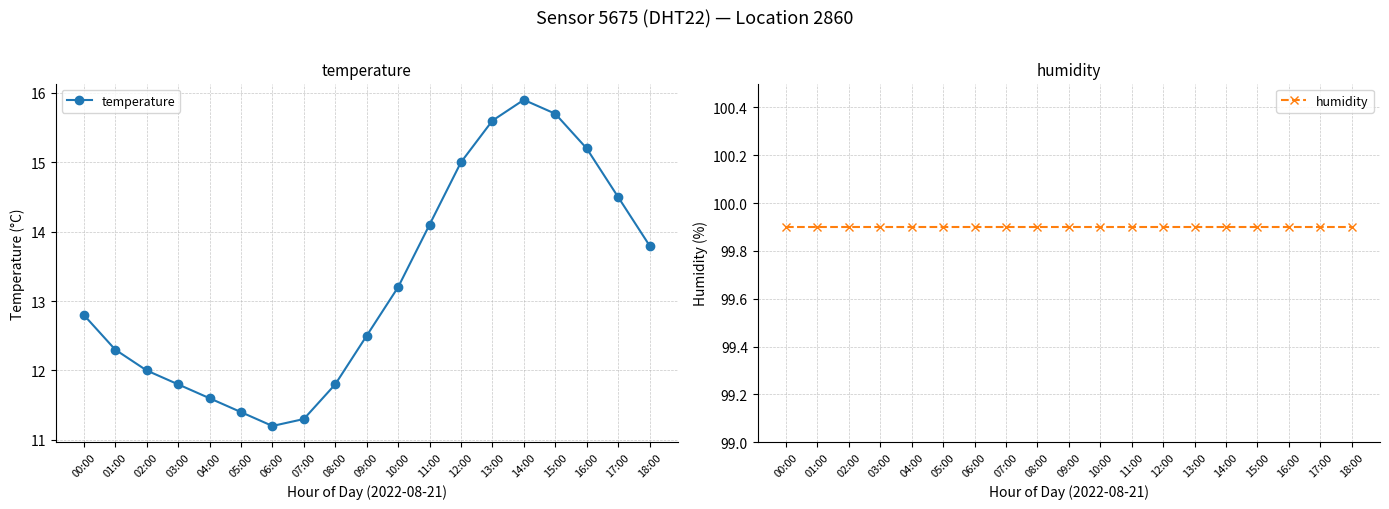

In temperature, how many points are lower than both neighbors (excluding endpoints)?

1